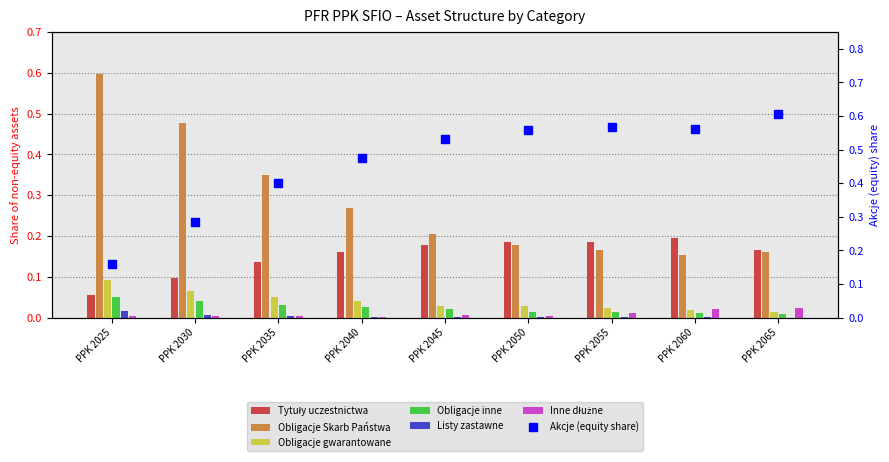

Is the value of Obligacje Skarb Państwa at PPK 2030 greater than the value of Obligacje gwarantowane at PPK 2055?

Yes